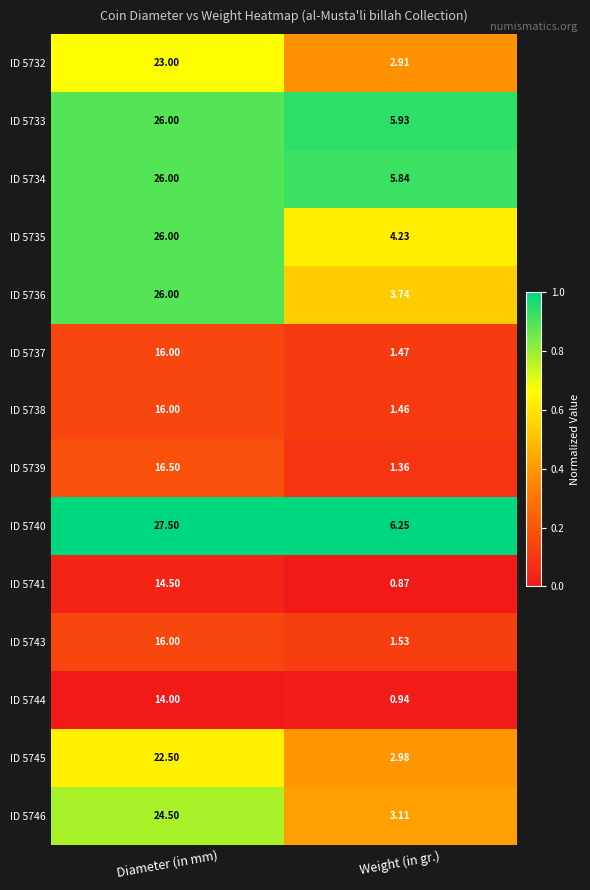

Which category has the highest value across all series?

Diameter (in mm)